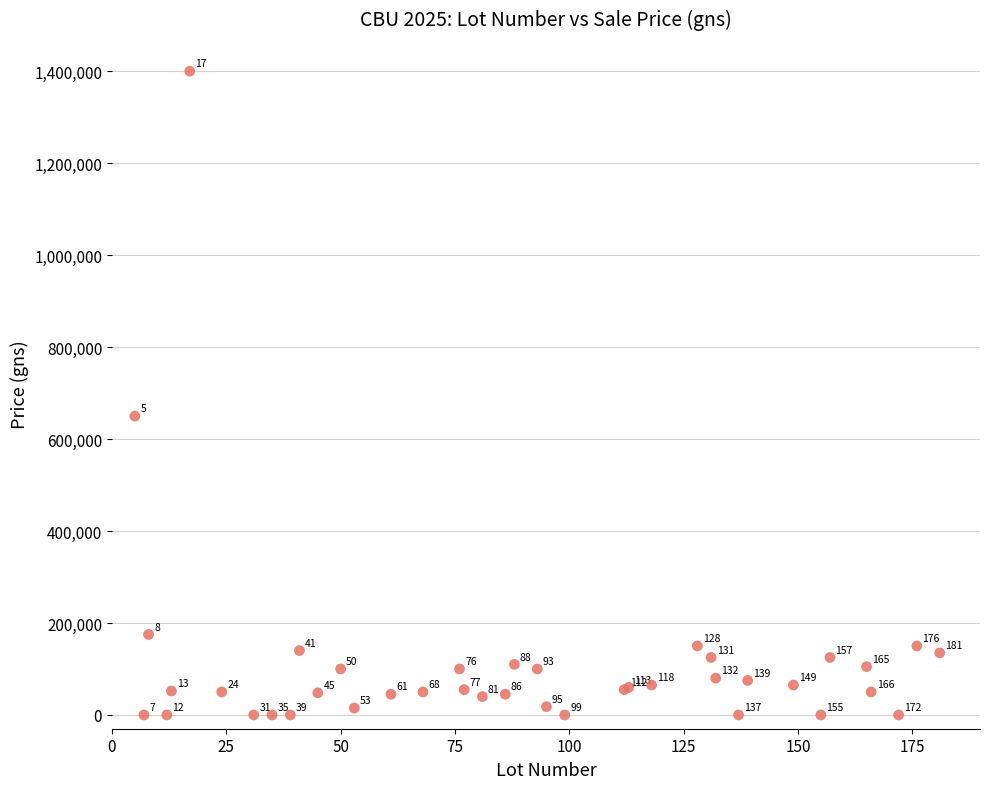

What Y value in the scatter plot is closest to 700000?

650000